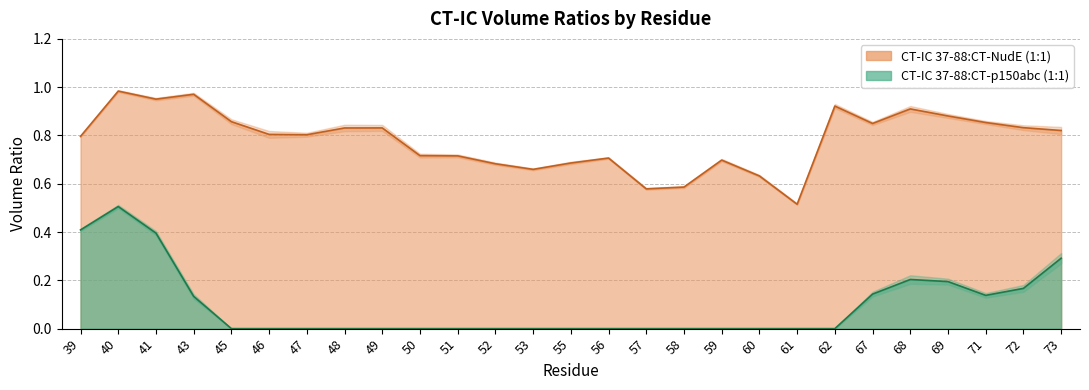

How many values in CT-p150abc Volume Ratio are above zero?

10